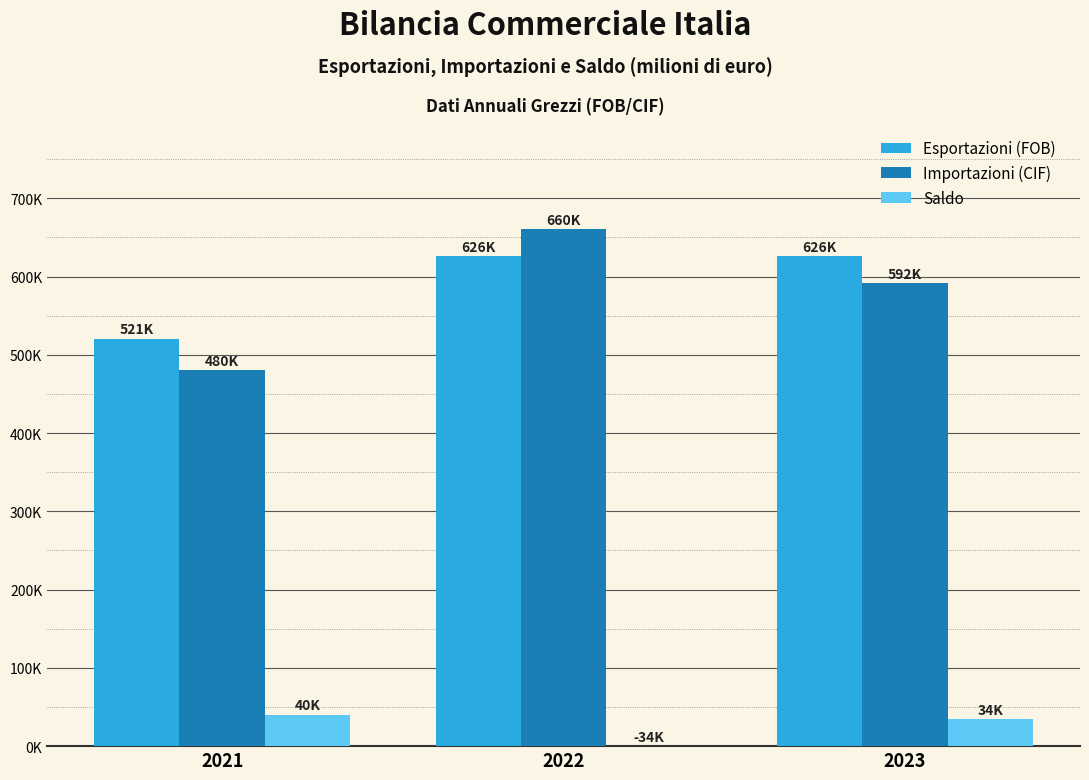

What are all the series names shown in the legend?

Esportazioni (FOB), Importazioni (CIF), Saldo